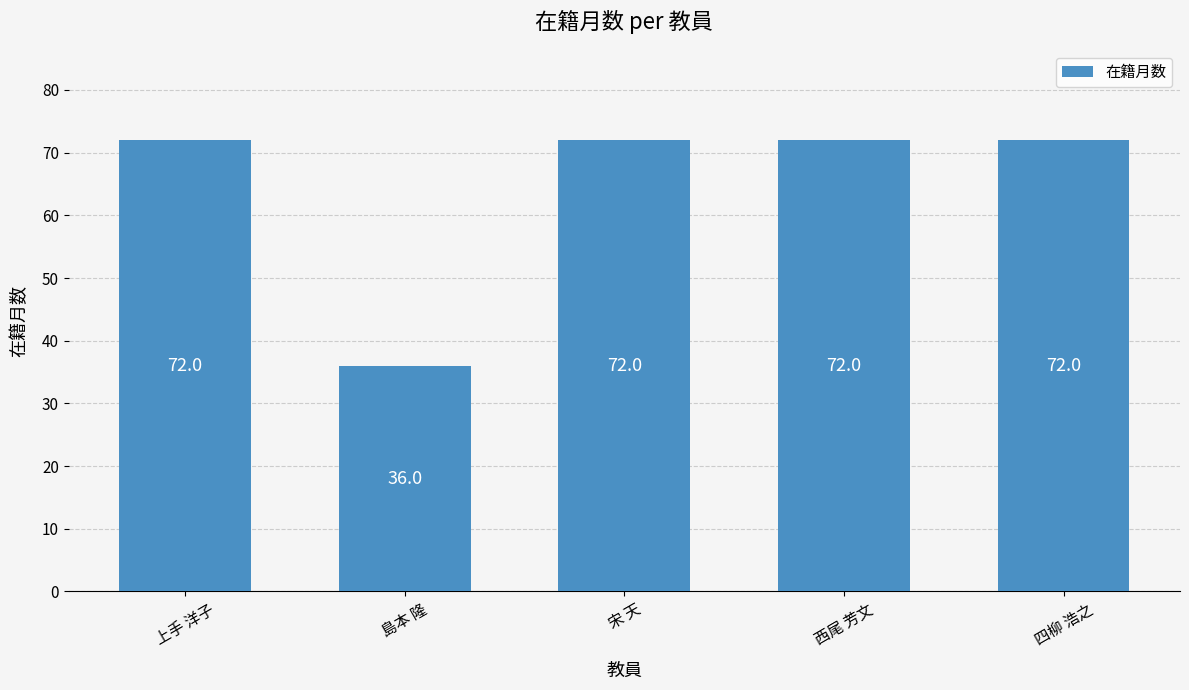

Which has a higher value, 西尾 芳文 or 島本 隆?

西尾 芳文